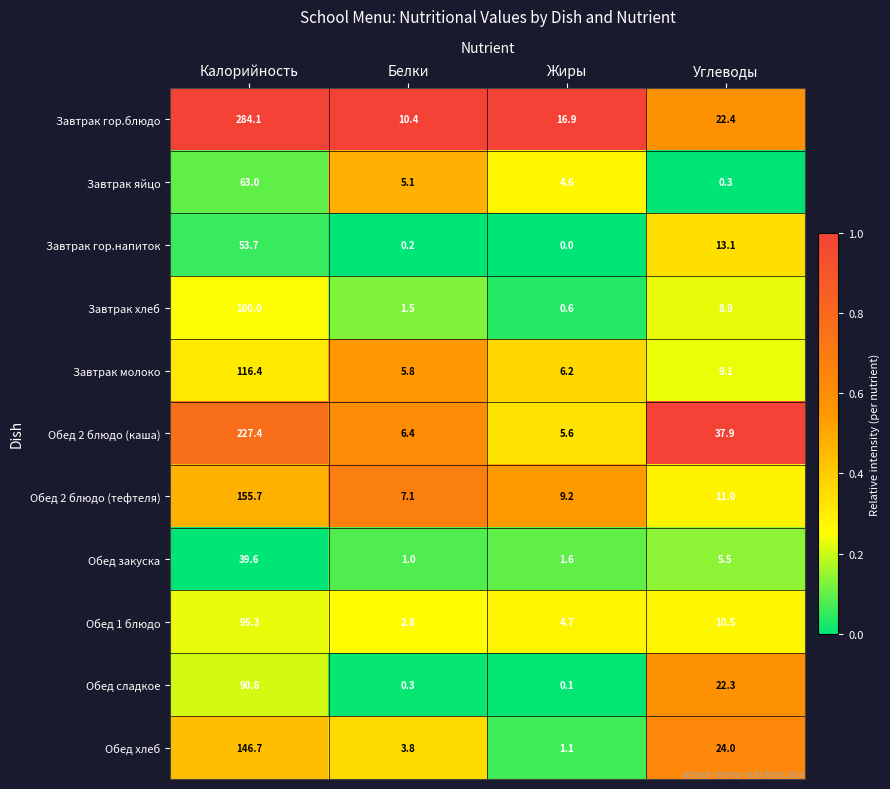

Rank the categories by Обед 2 блюдо (каша) value from highest to lowest.

Калорийность, Углеводы, Белки, Жиры